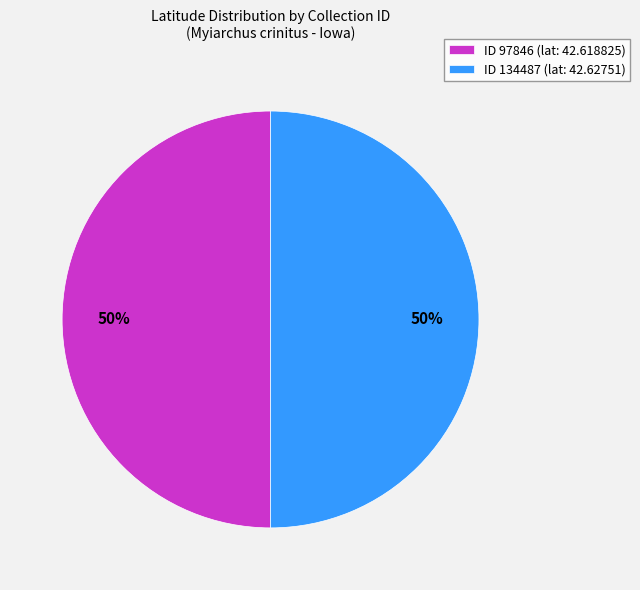

Approximately how many times larger is the value at ID 97846 (lat: 42.618825) compared to ID 134487 (lat: 42.62751)?

1.0